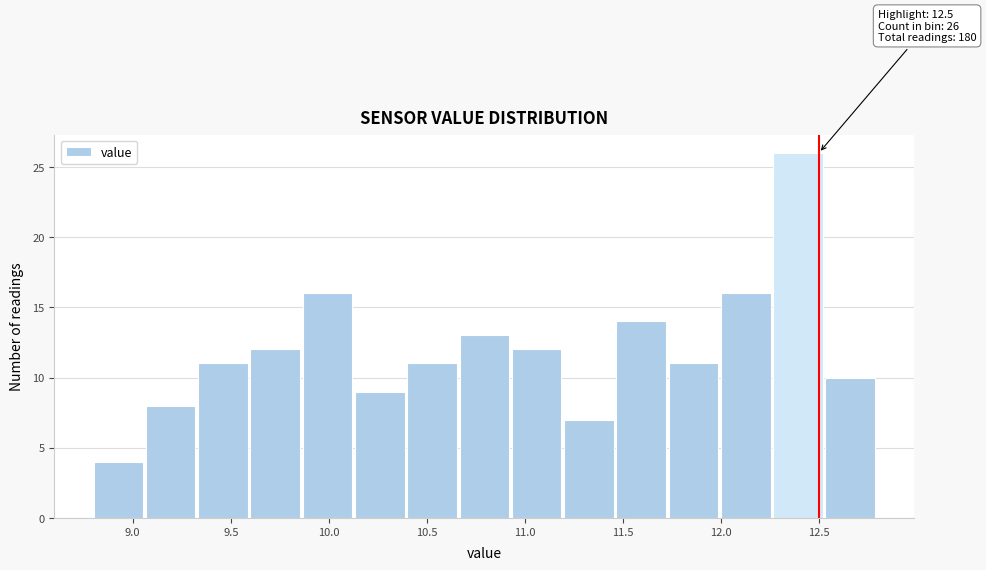

Which range on the x-axis has the tallest bar?

12.25 to 12.55